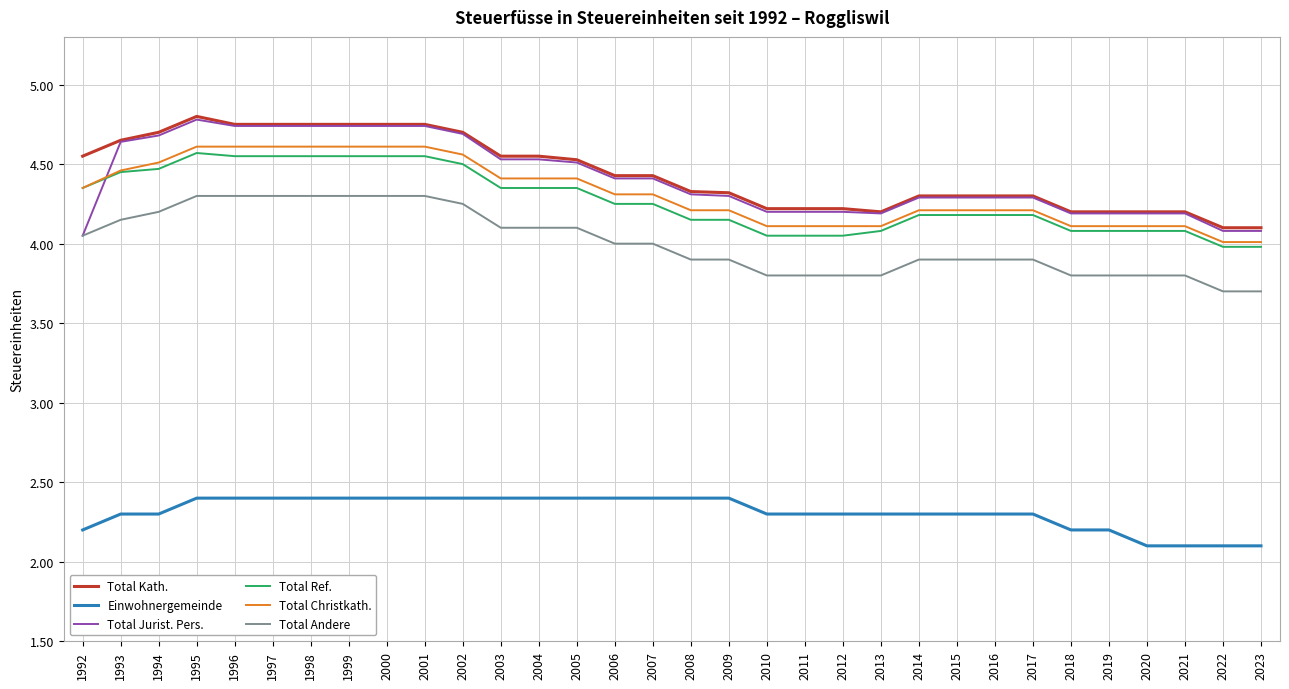

True or false: Total Ref. and Total Kath. cross at least once.

False